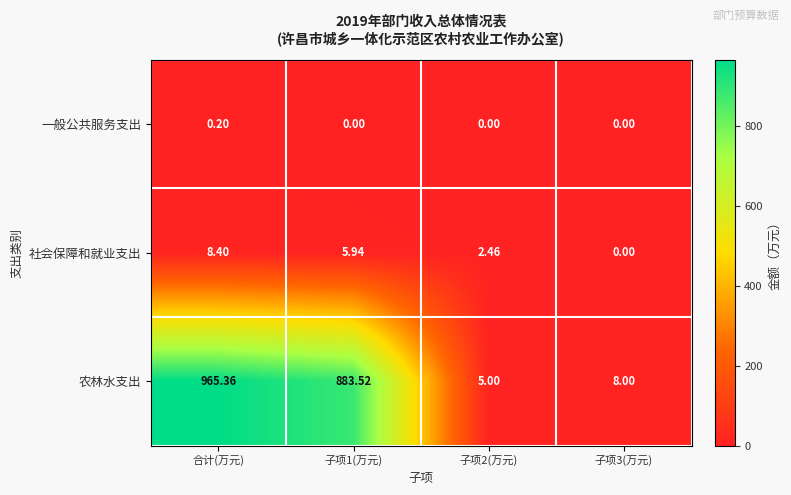

Which series has the largest range (max minus min)?

农林水支出